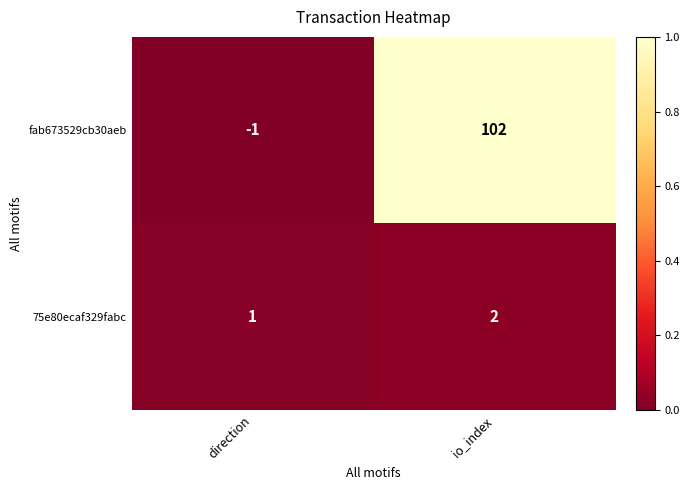

Rank the categories by 75e80ecaf329fabc value from highest to lowest.

io_index, direction